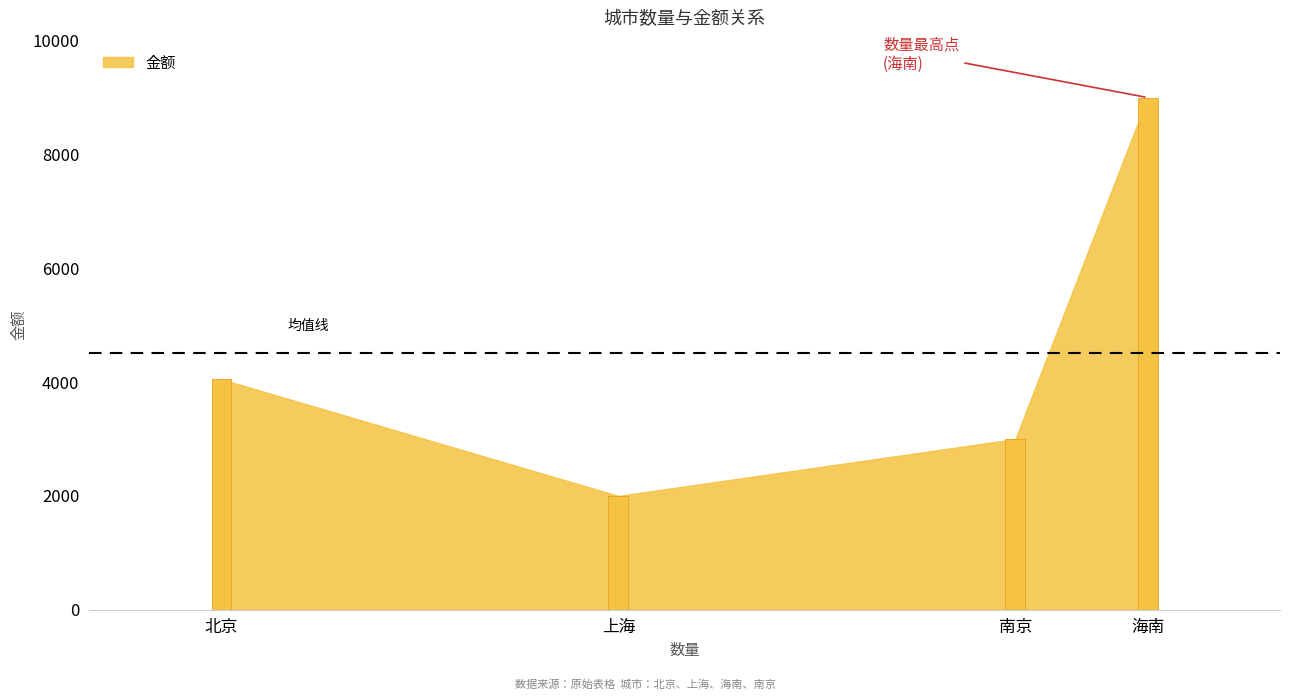

Rank the categories by value from highest to lowest.

海南, 北京, 南京, 上海